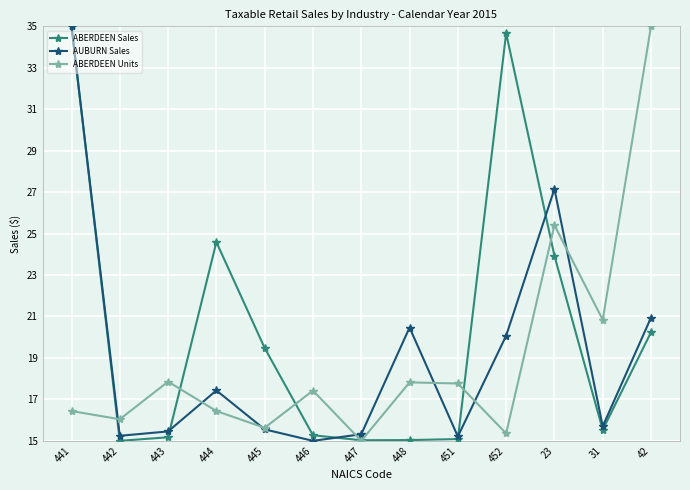

True or false: ABERDEEN Units and AUBURN Sales intersect in this chart.

True